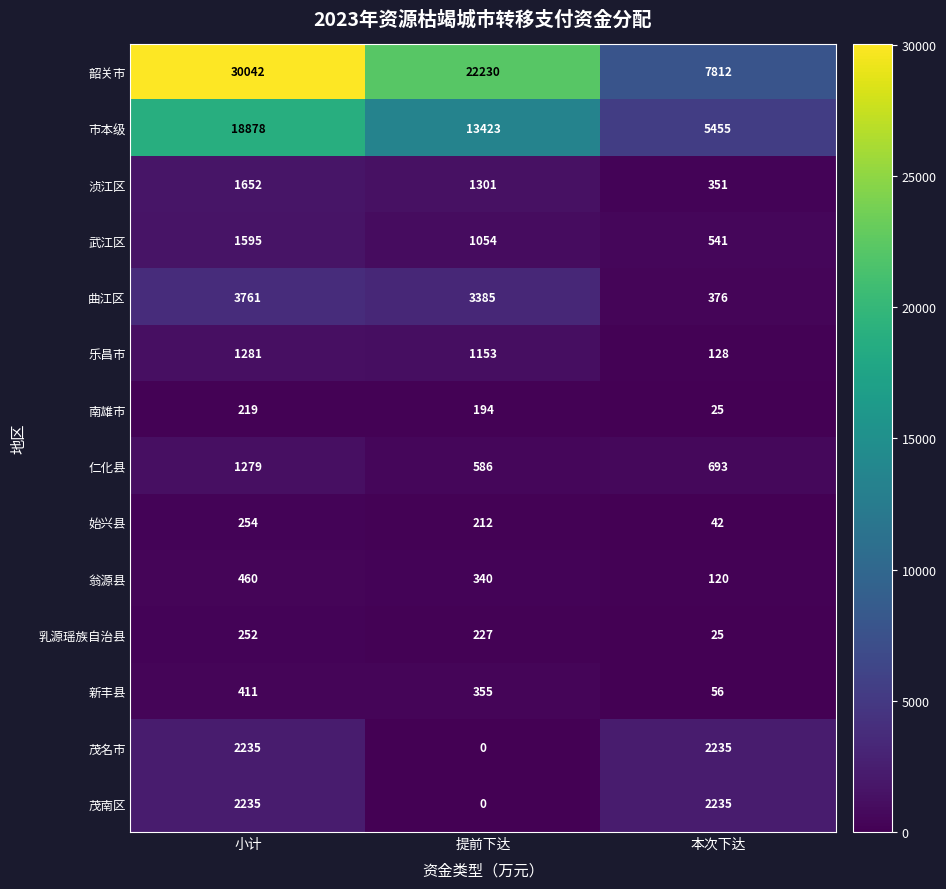

What is the difference between the 新丰县 values at 本次下达 and 提前下达?

299